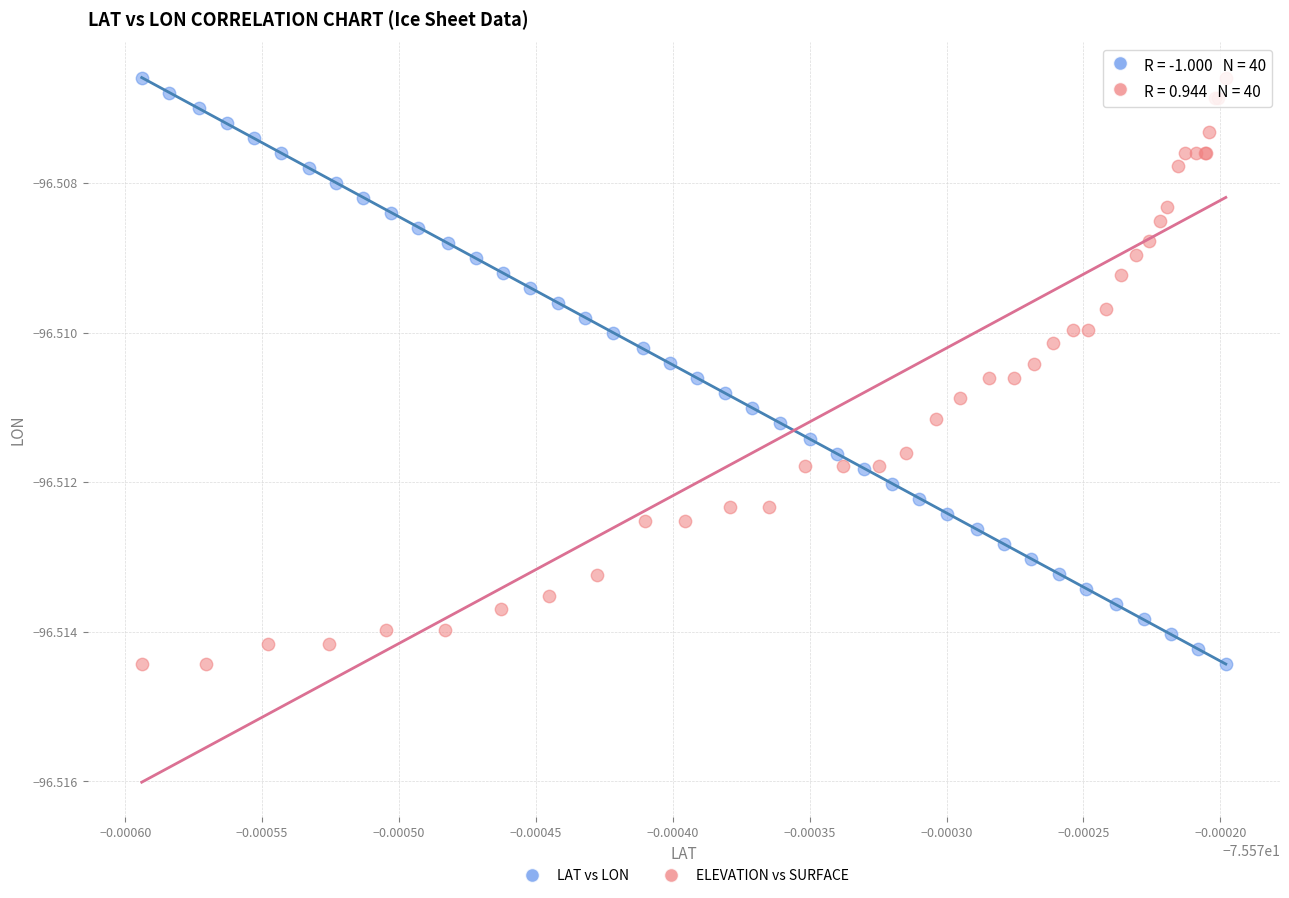

What are all the series names shown in the legend?

LAT vs LON, ELEVATION vs SURFACE